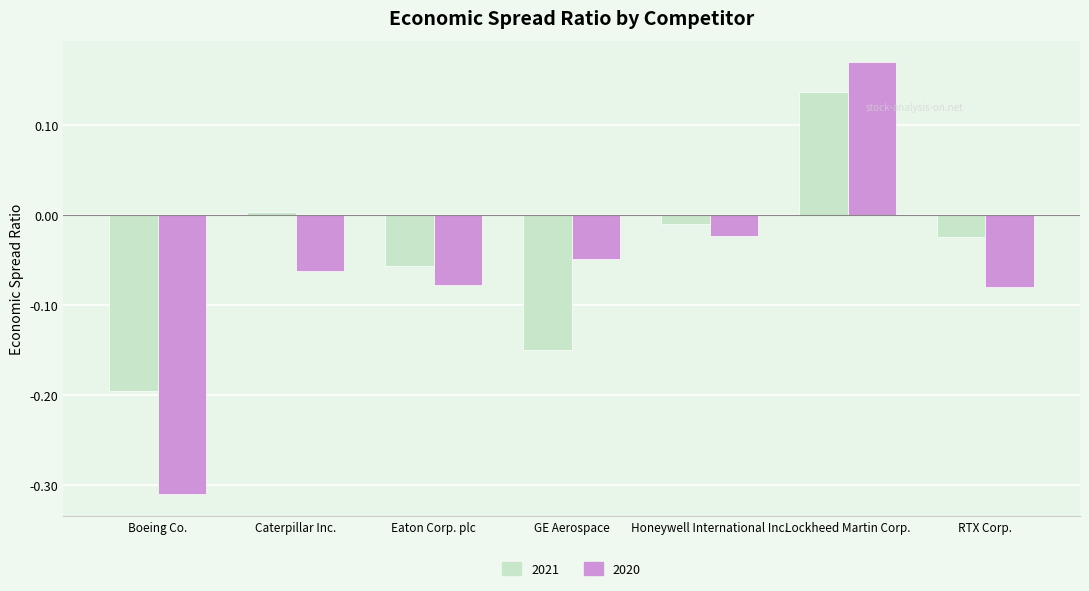

Which label corresponds to the smallest value in the chart?

Boeing Co.